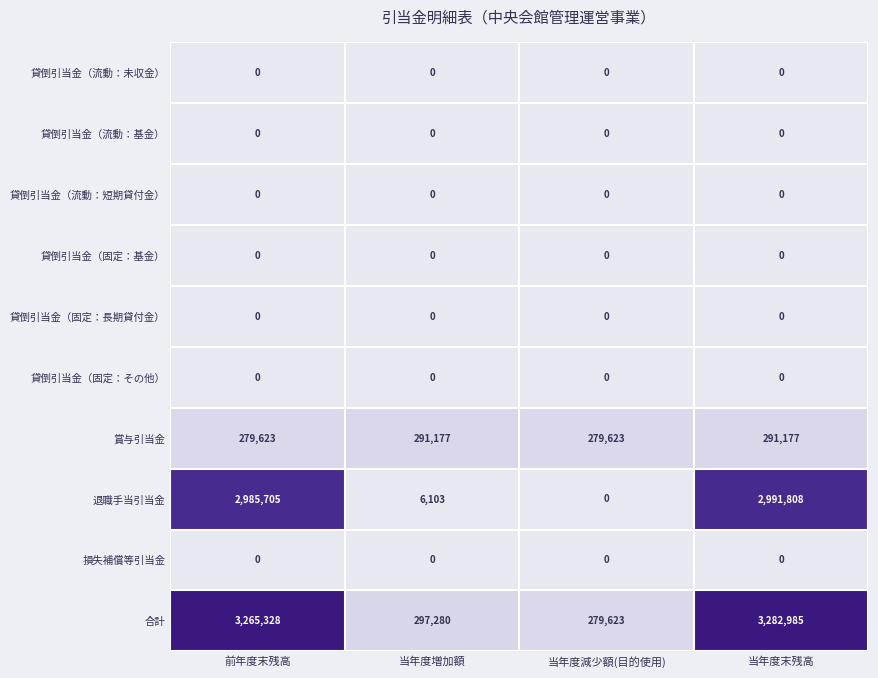

Which series has the largest total across all categories?

合計